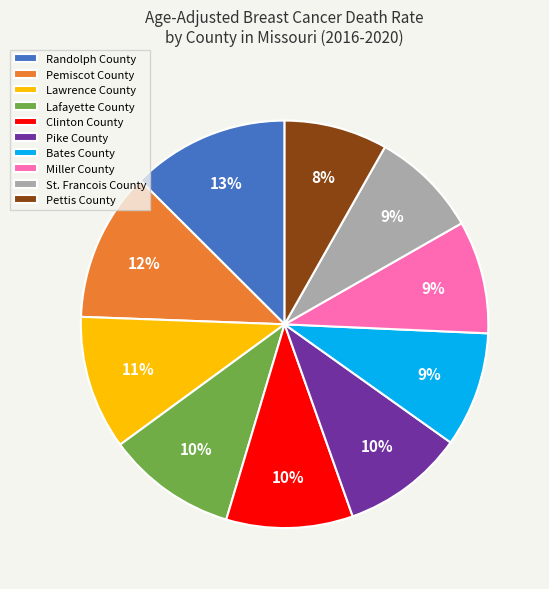

How many segments does this pie chart have?

10